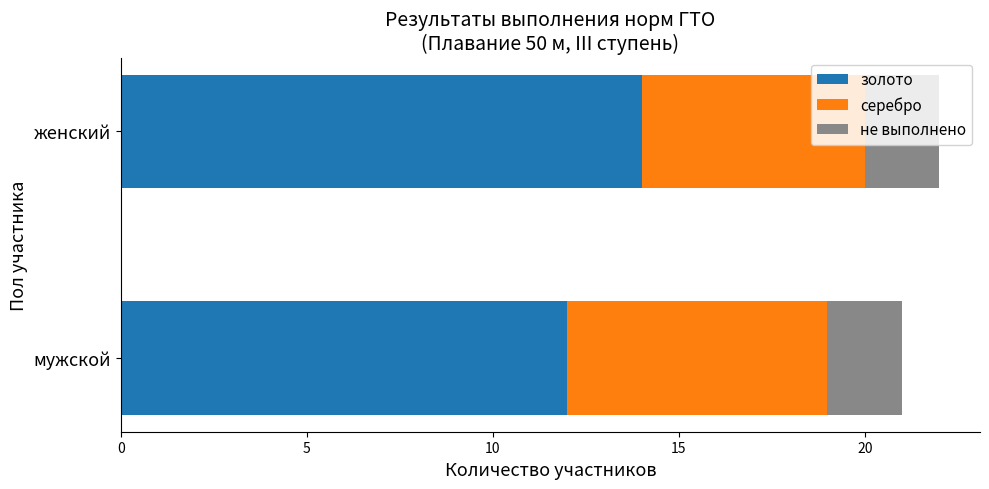

What is the sum of all золото values?

26